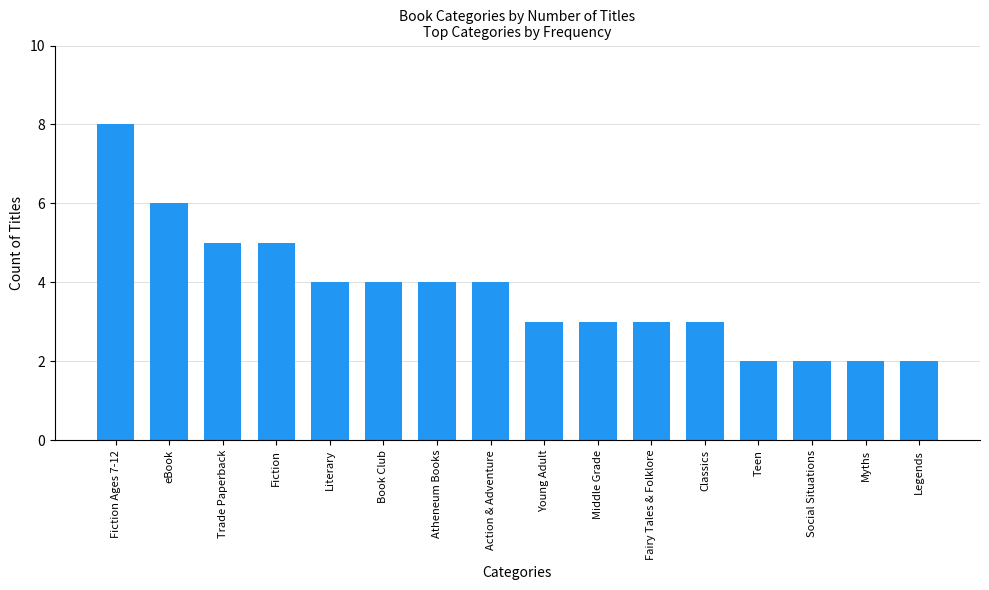

Is it true that the value at Fairy Tales & Folklore is 2?

False